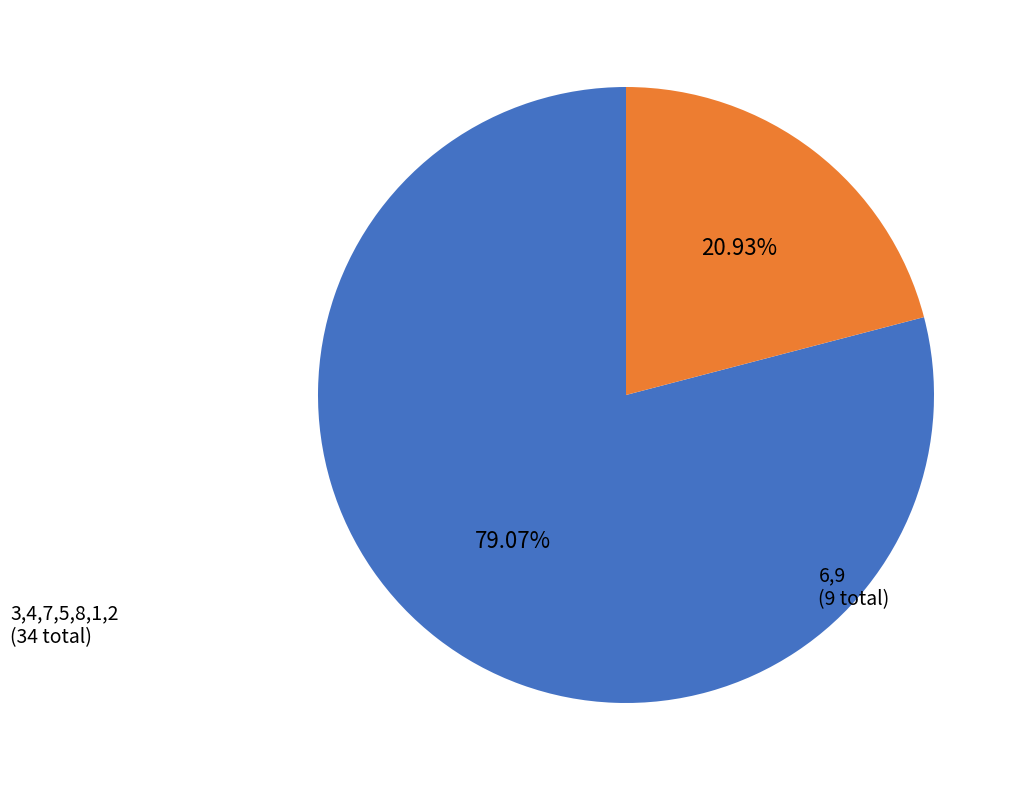

How many slices are in this pie chart?

2